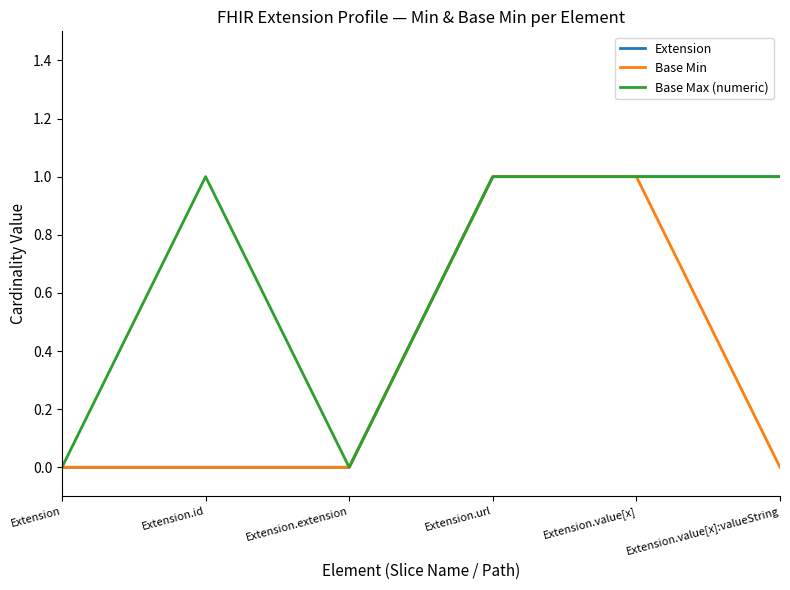

Rank the series by their average value, from highest to lowest.

Base Max (numeric), Extension, Base Min